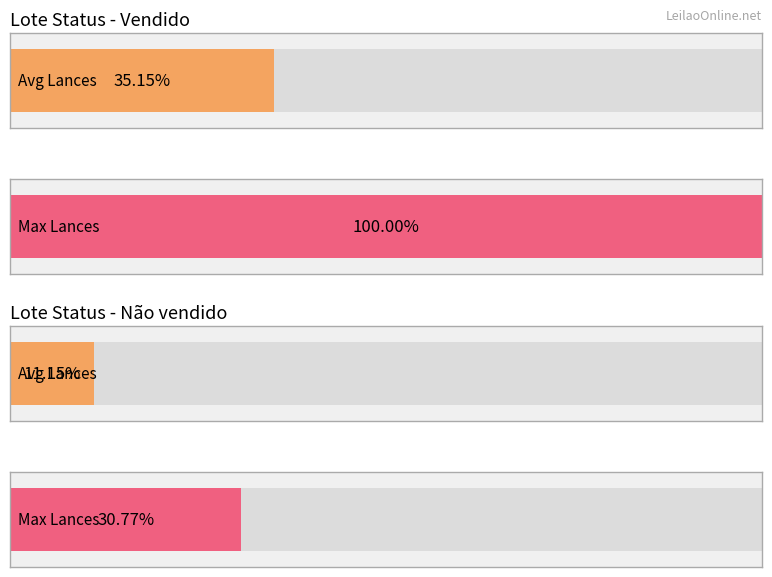

List the series in order of their overall mean, lowest first.

Não vendido, Vendido